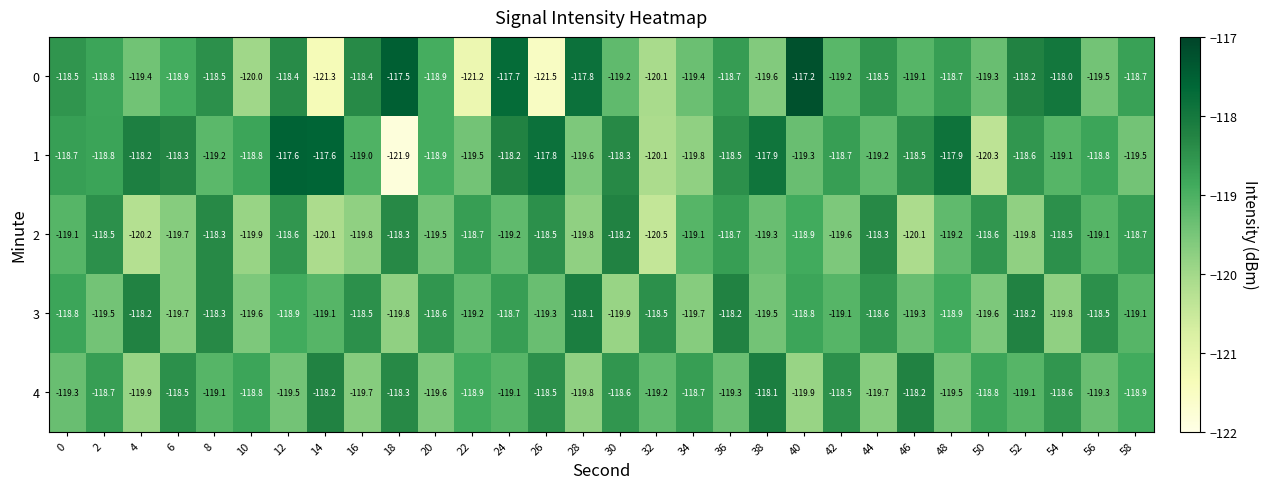

What is the difference between the maximum and minimum values in the 1 series?

4.3